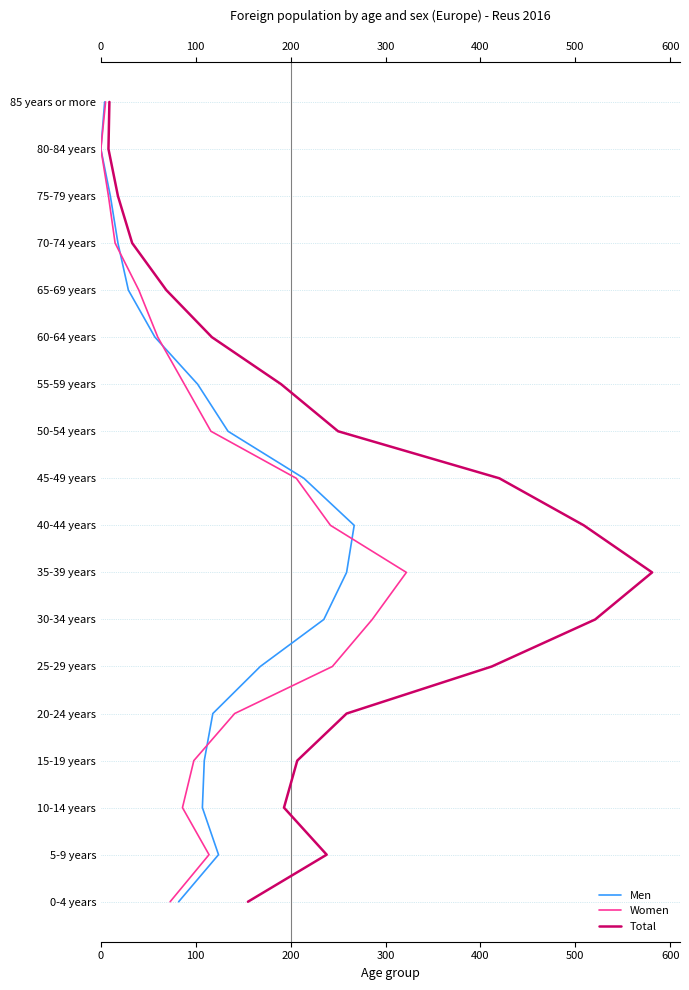

Is this an area chart (filled region under the line)?

No